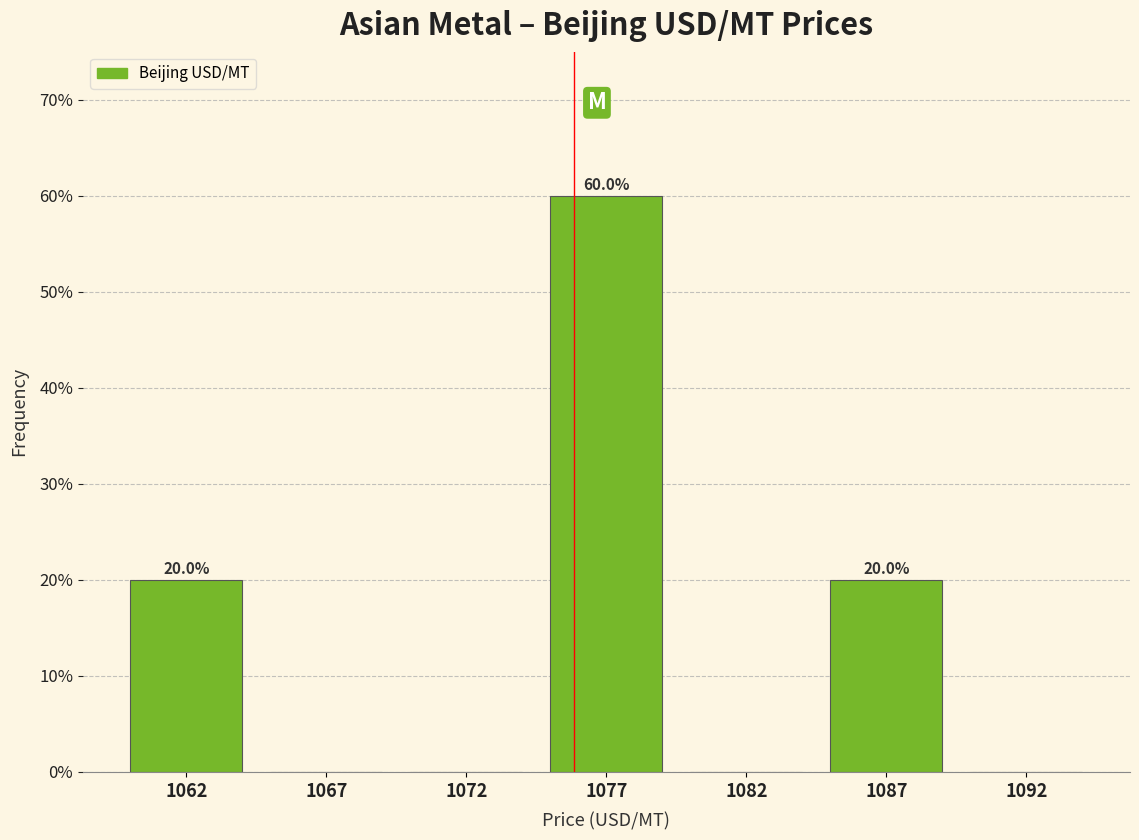

Reading right to left, extract all data points from this chart.

1092=0	1087=20	1082=0	1077=60	1072=0	1067=0	1062=20